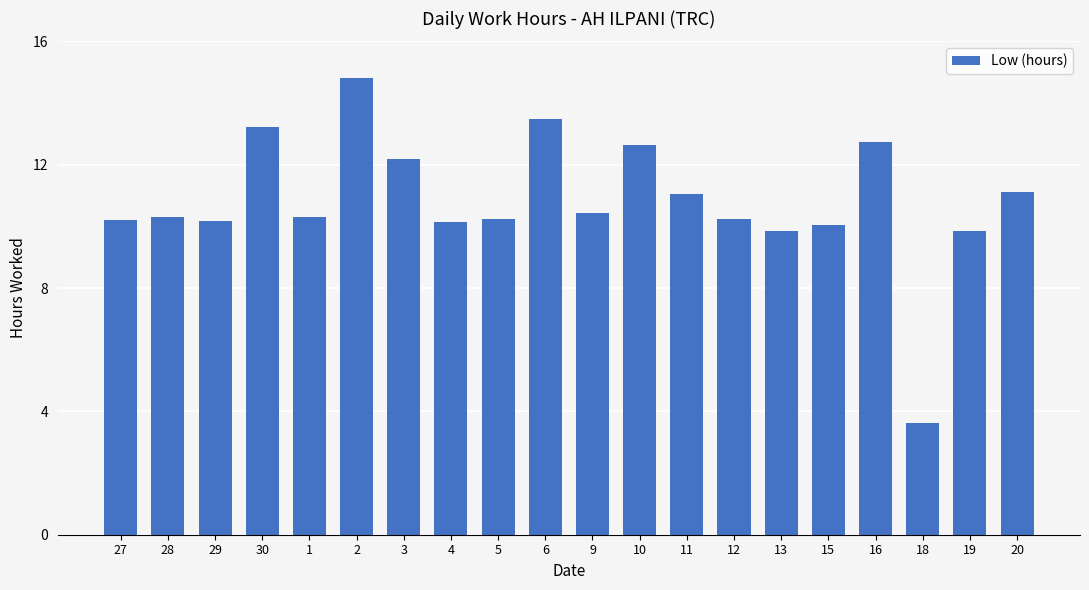

Read the value at 18.

3.6